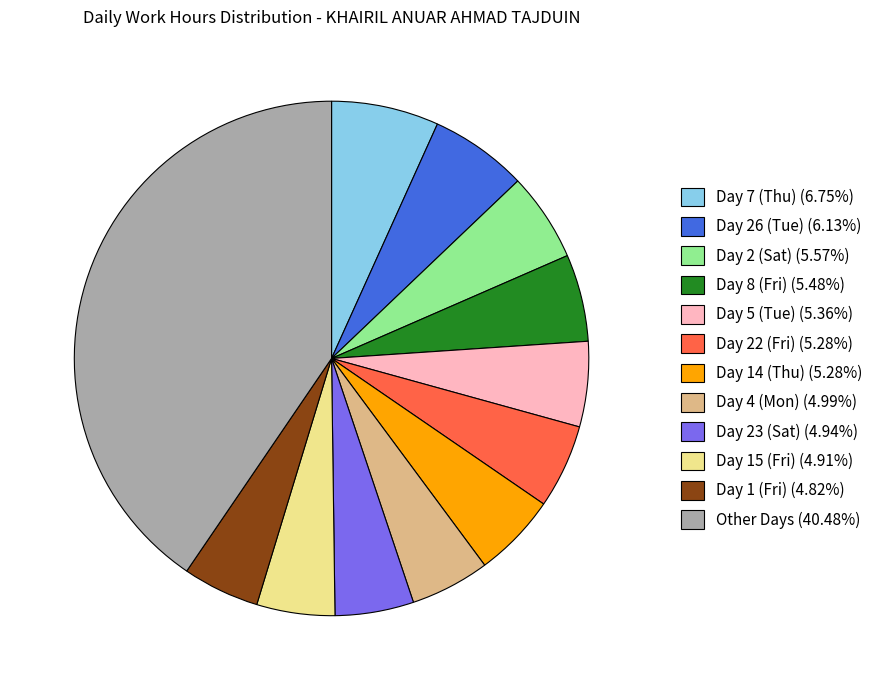

Does any single category account for the majority?

No